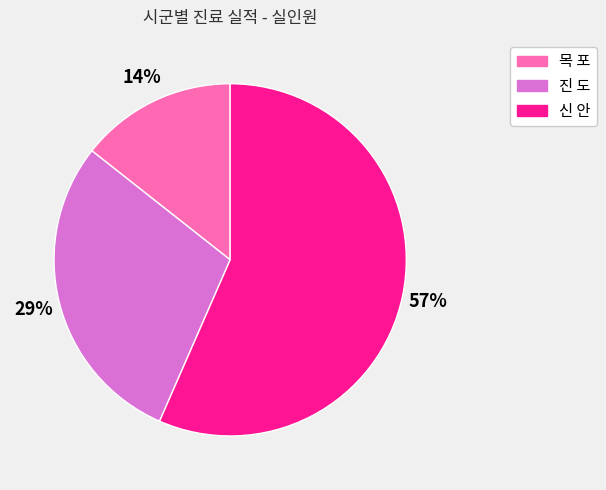

Is there any slice that represents more than half of the pie?

Yes